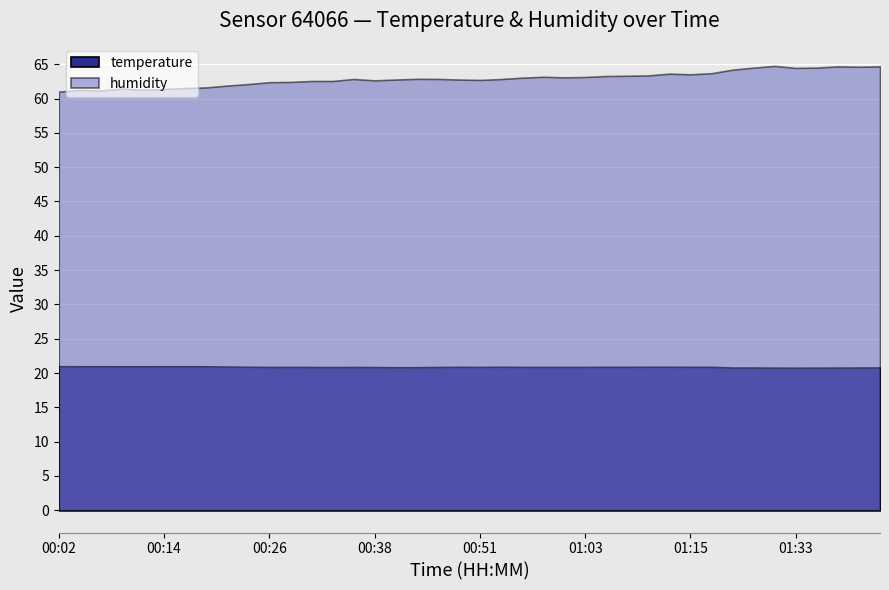

Reading left to right, what are all the values shown in this chart?

temperature: 21.0	21.0	21.0	21.0	21.0	21.0	21.0	21.0	20.9	20.9	20.9	20.9	20.9	20.9	20.9	20.9	20.8	20.9	20.9	20.9	20.9	20.9	20.9	20.9	20.9	20.9	20.9	20.9	20.9	20.9	20.9	20.9	20.8	20.8	20.8	20.8	20.8	20.8	20.8	20.8
humidity: 61.0	61.2	61.2	61.5	61.3	61.4	61.5	61.6	61.9	62.1	62.4	62.4	62.6	62.6	62.9	62.6	62.8	62.9	62.9	62.8	62.7	62.8	63.0	63.2	63.1	63.1	63.3	63.3	63.4	63.6	63.5	63.7	64.2	64.5	64.8	64.5	64.5	64.7	64.6	64.7